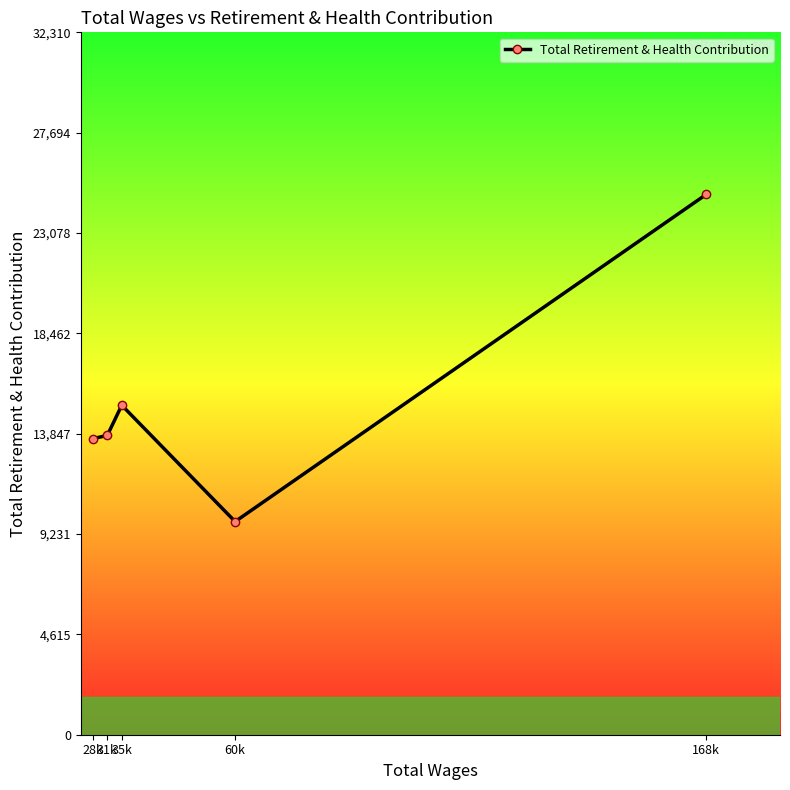

What is the smallest value displayed?

9804